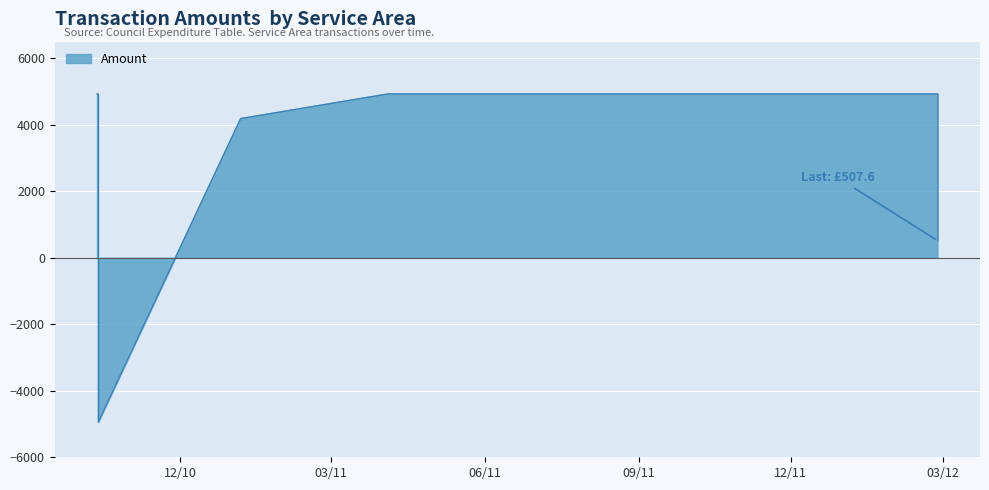

The value at 2010-10-13 is -4928.0. True or false?

True